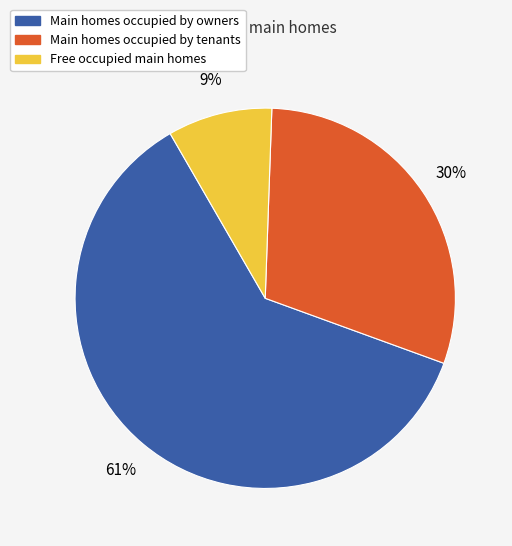

What is the smallest slice in the pie chart?

Free occupied main homes